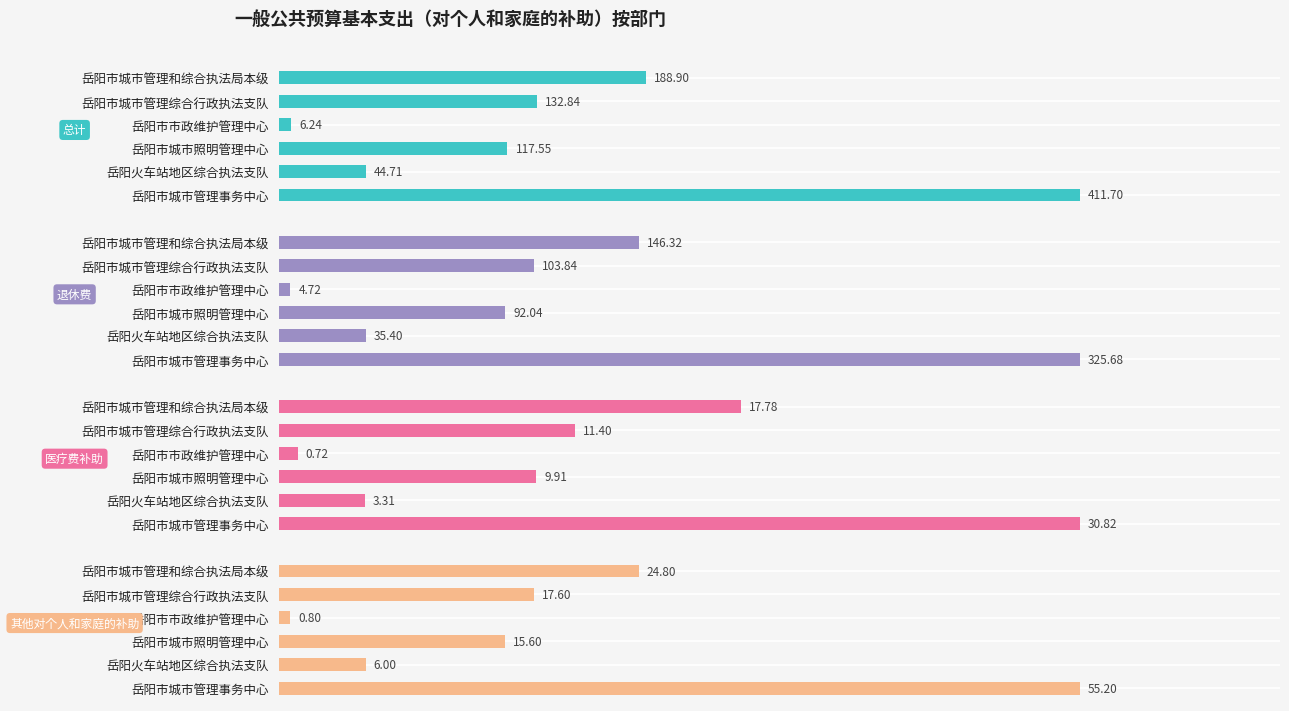

What is the difference between the 退休费 values at 0 and 100?

42.5